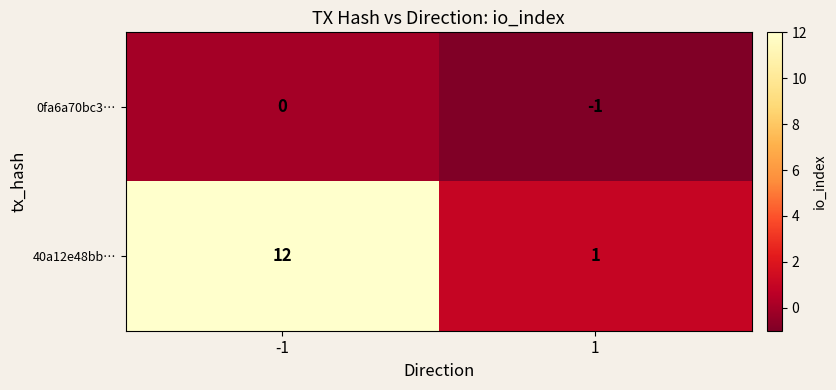

What is the sum of the 40a12e48bb… values at 1 and -1?

13